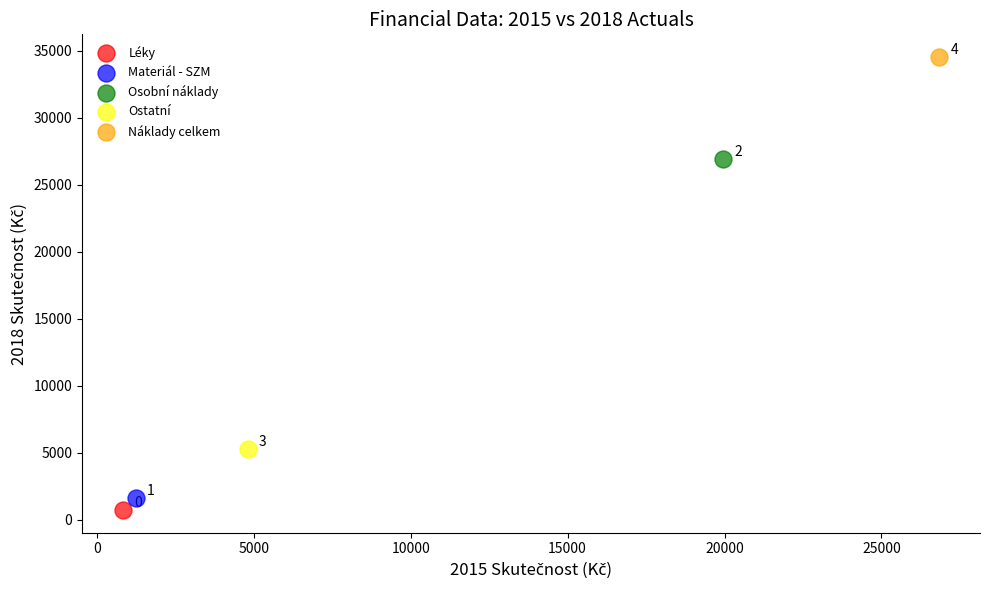

Which series reaches the minimum Y coordinate?

Léky